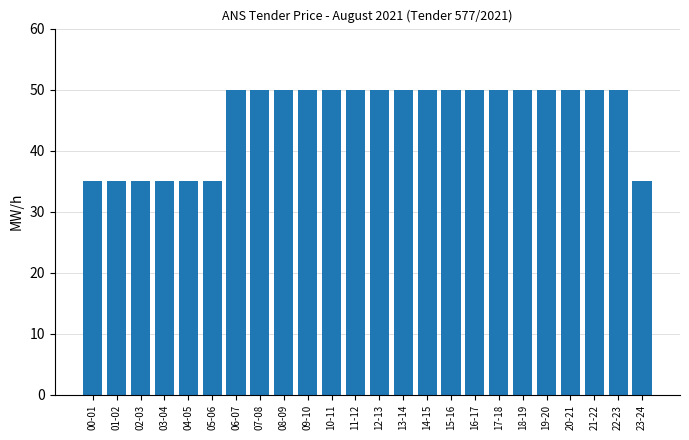

What position from the right is 15-16?

9